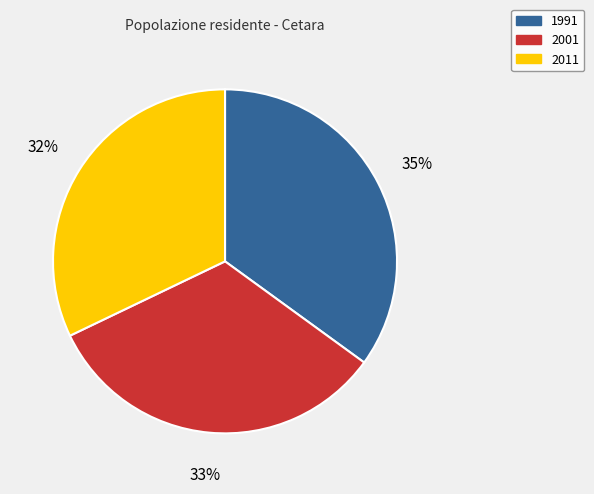

The 2001 slice represents 33% of the pie. True or false?

True